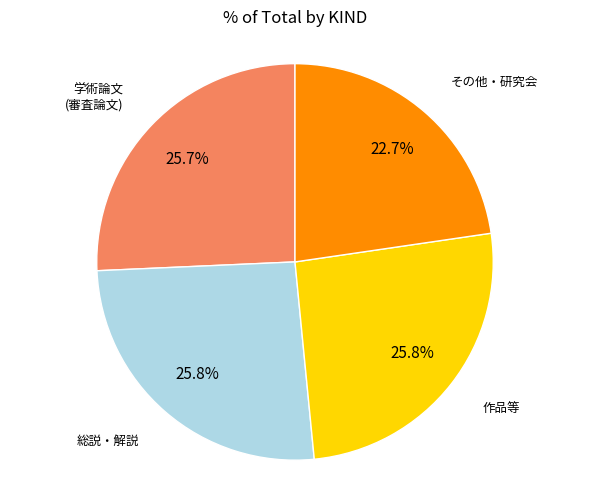

What percentage is the その他・研究会 slice, to the nearest percent?

23%